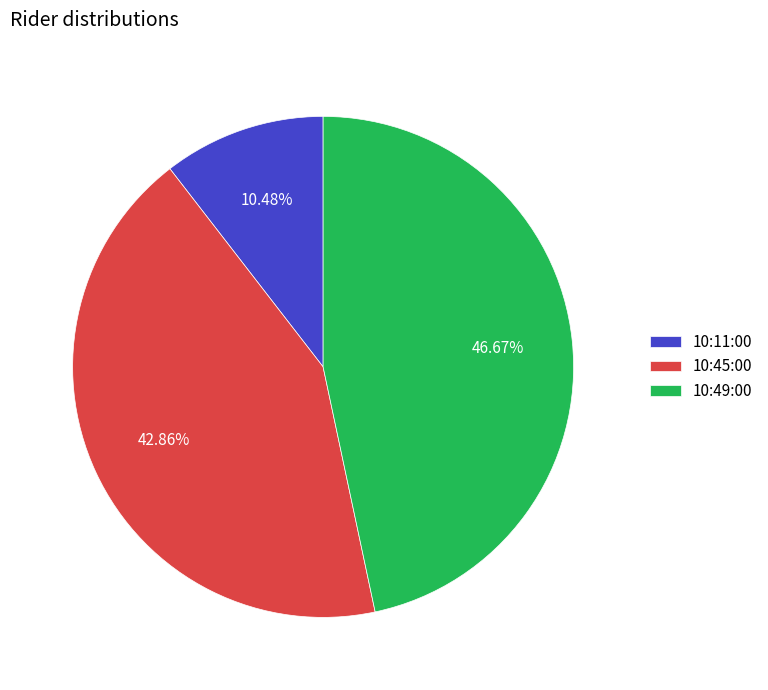

Count the number of slices in the pie.

3